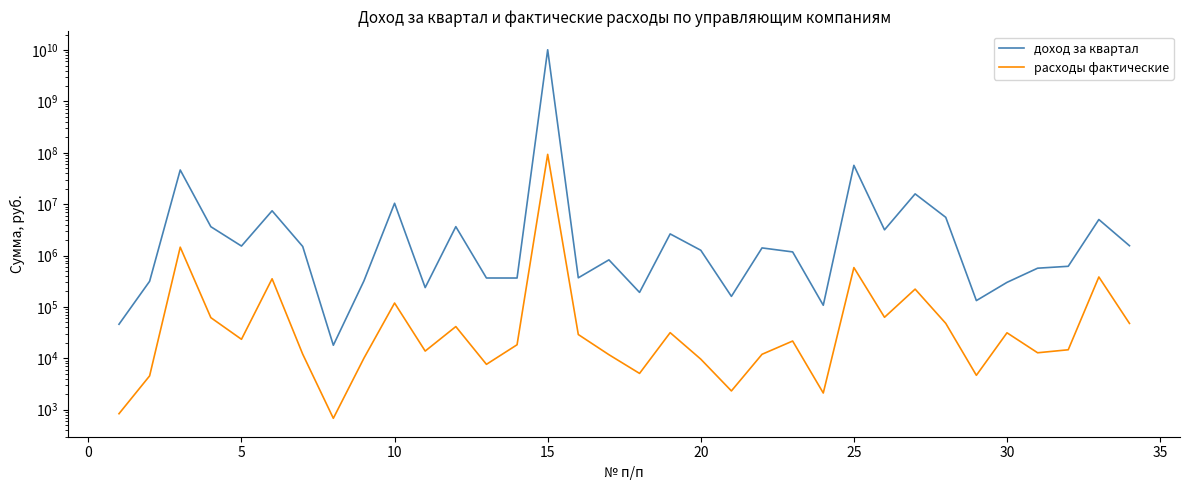

Is it true that расходы фактические equals 25321.7 at 27?

False